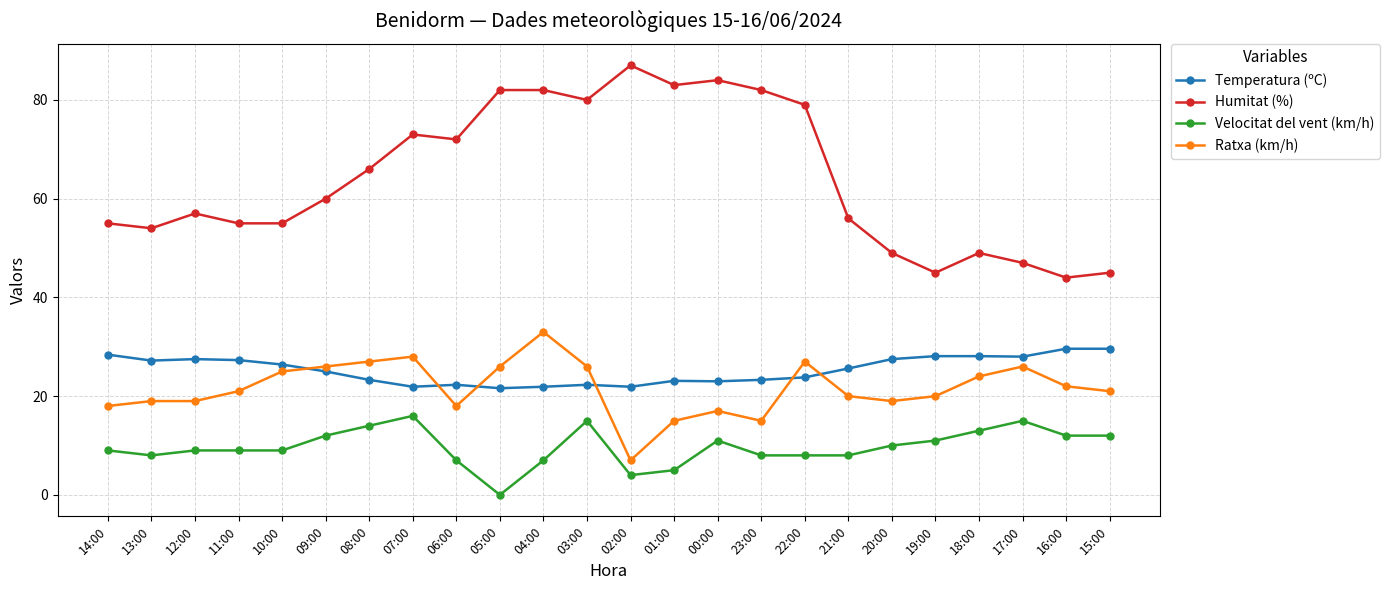

The value of Ratxa (km/h) at 01:00 is 22.1. True or false?

False